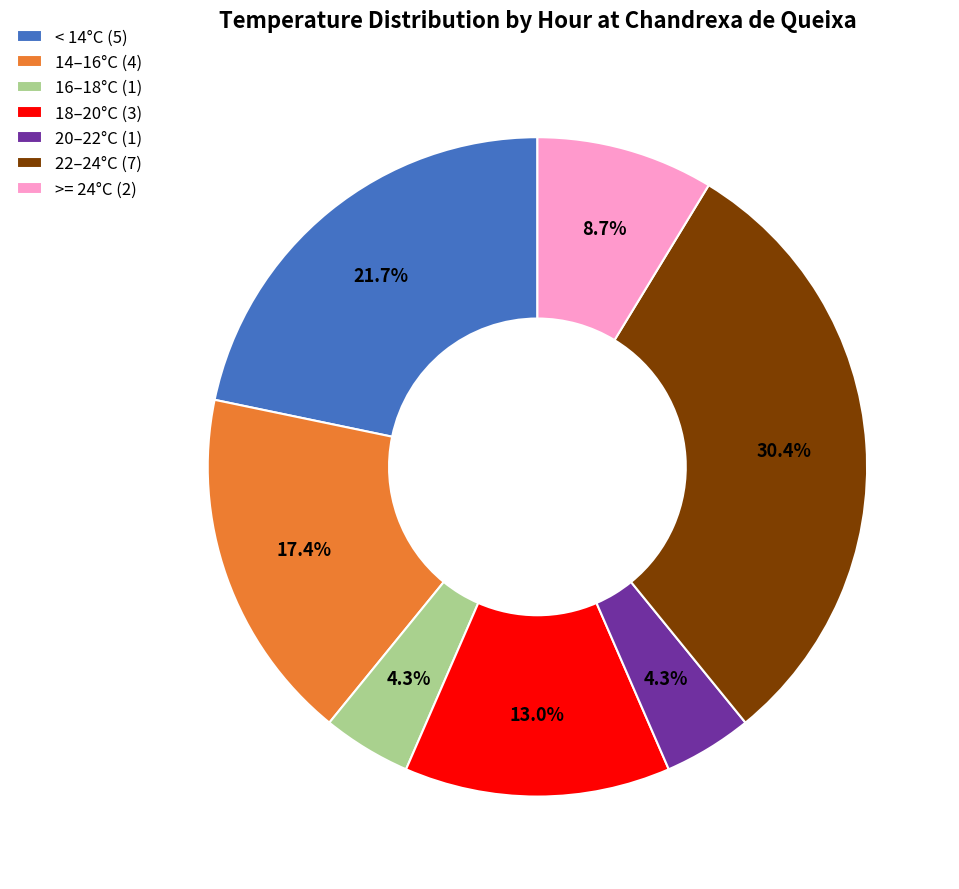

Does < 14°C (5) represent more than half of the total?

No